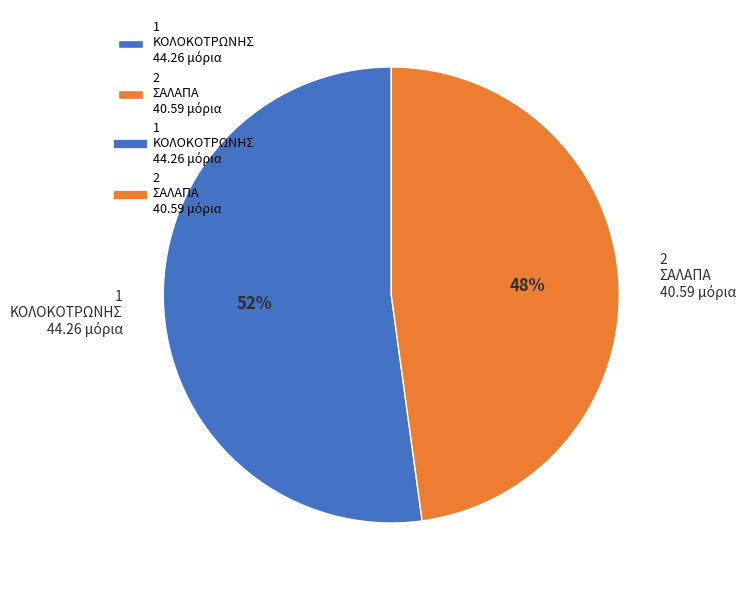

How many slices are in this pie chart?

2